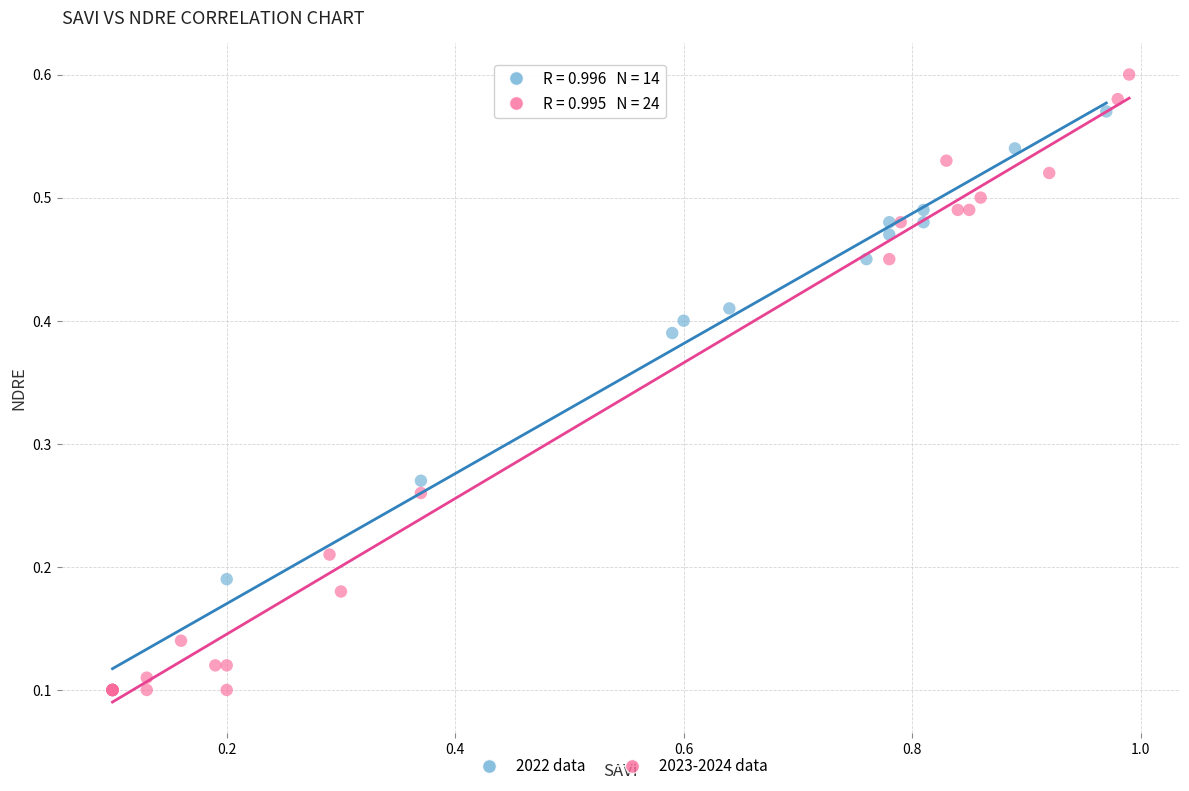

Which series reaches the maximum Y coordinate?

2023-2024 data